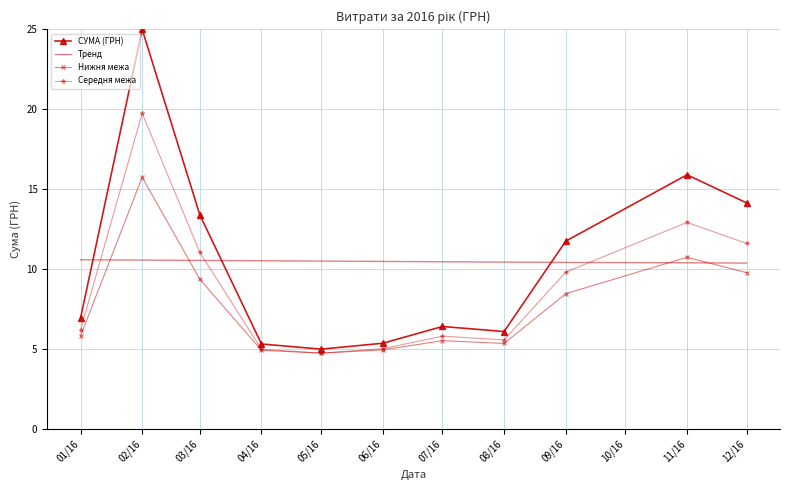

Rank the series by their maximum value, from lowest to highest.

Тренд, Нижня межа, Середня межа, СУМА (ГРН)